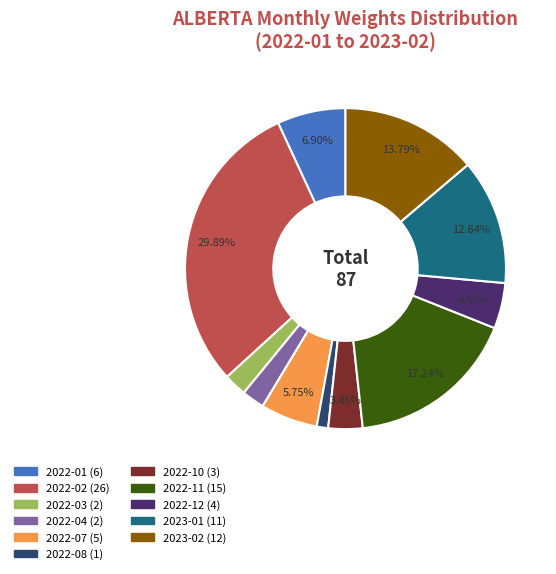

Does any single category account for the majority?

No